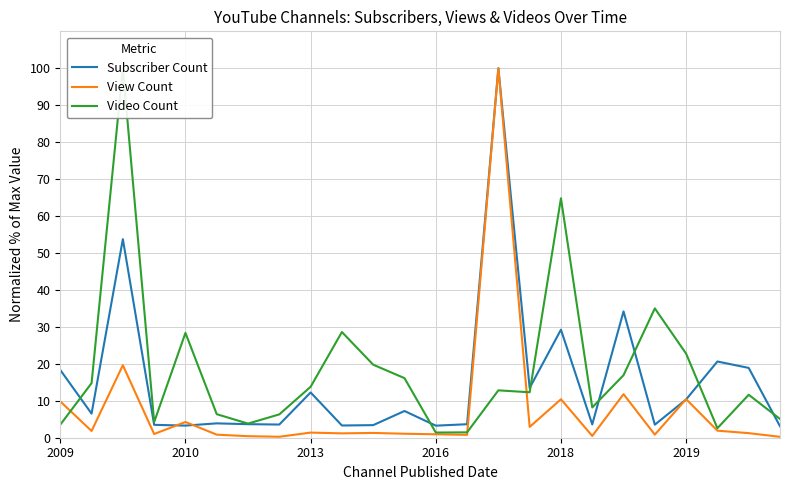

After their last crossing, which series has the higher values: View Count or Video Count?

Video Count